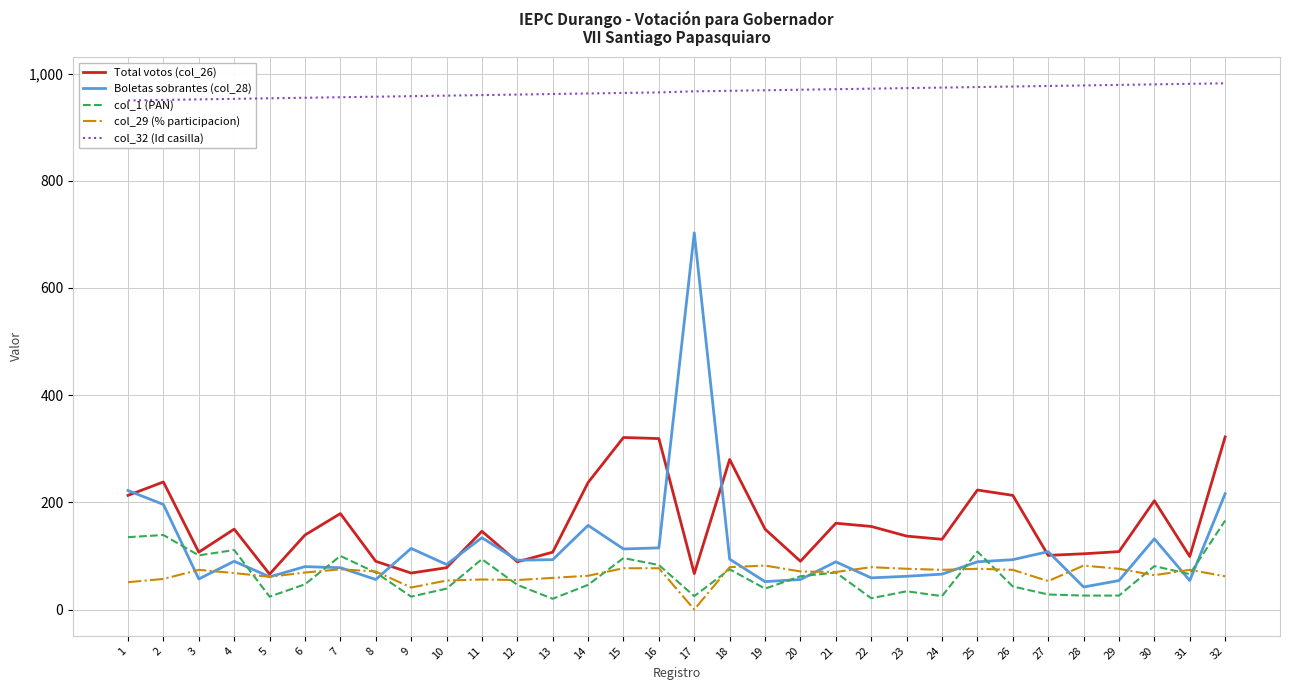

What is the difference between the Total votos (col_26) values at 27 and 11?

45